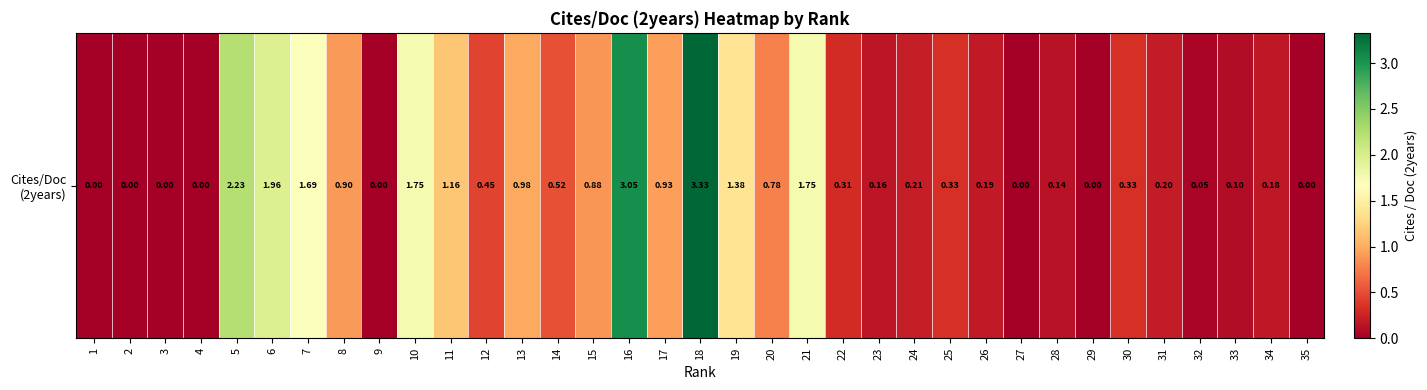

What is the maximum value shown in the chart?

3.3